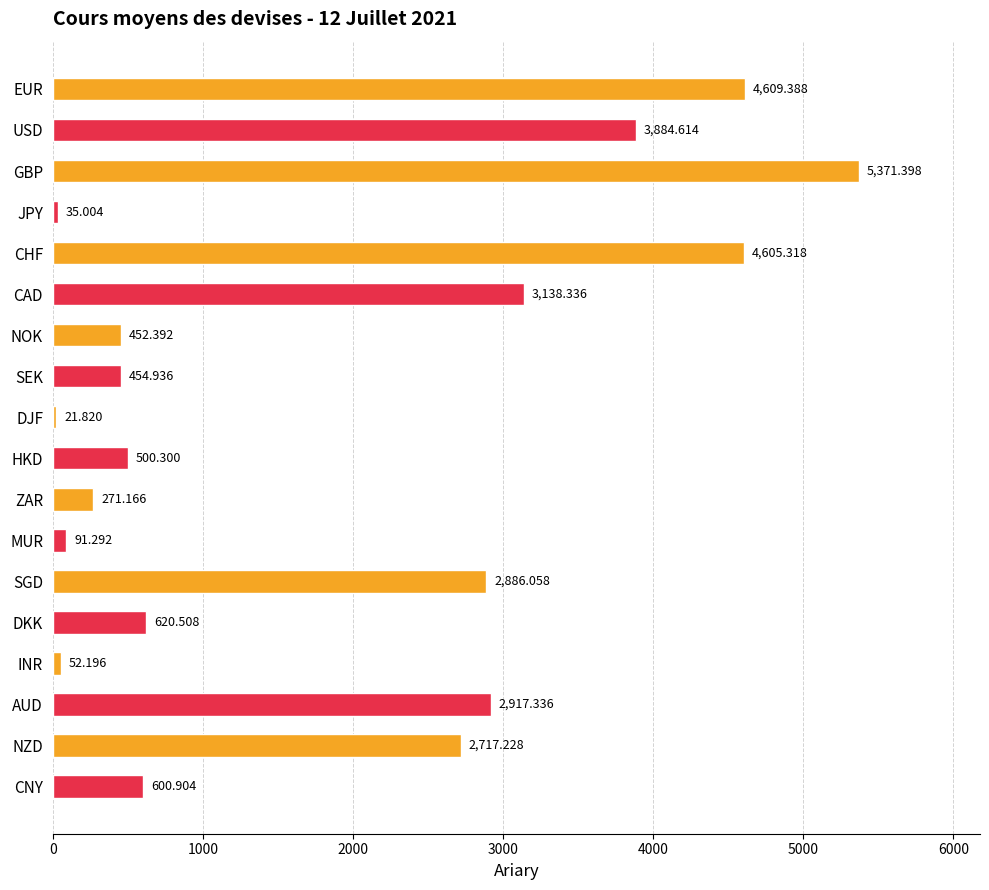

What is the label of the 4th bar from the bottom?

INR